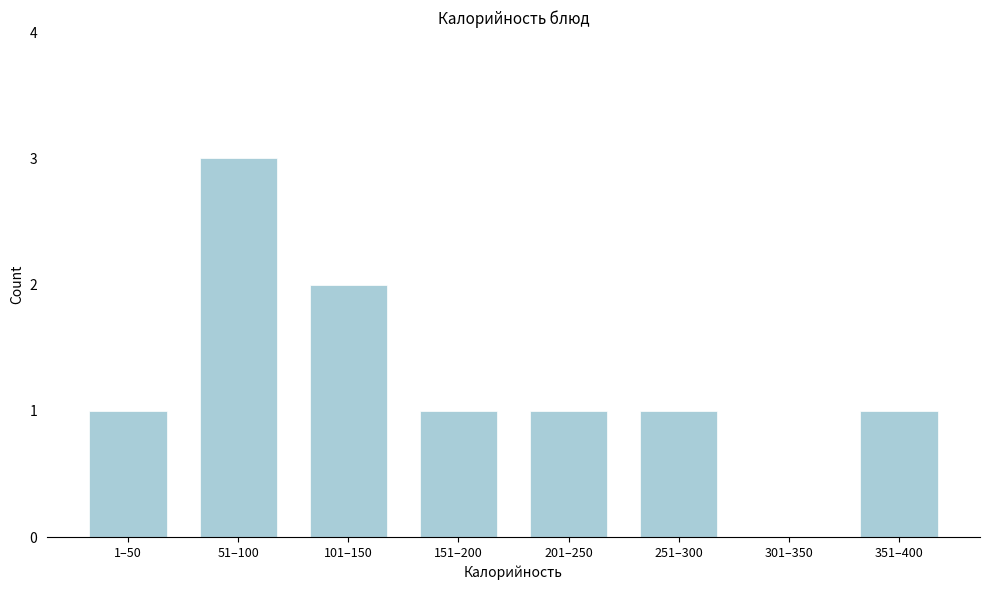

Reading left to right, list all the values displayed in this chart.

1–50=1	51–100=3	101–150=2	151–200=1	201–250=1	251–300=1	301–350=0	351–400=1